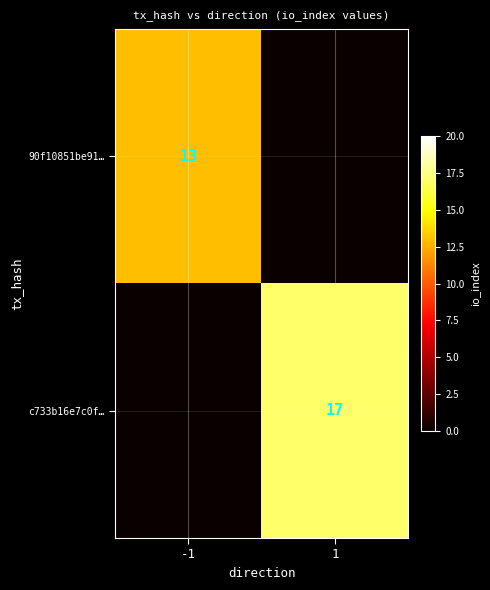

How many distinct data groups are displayed?

2